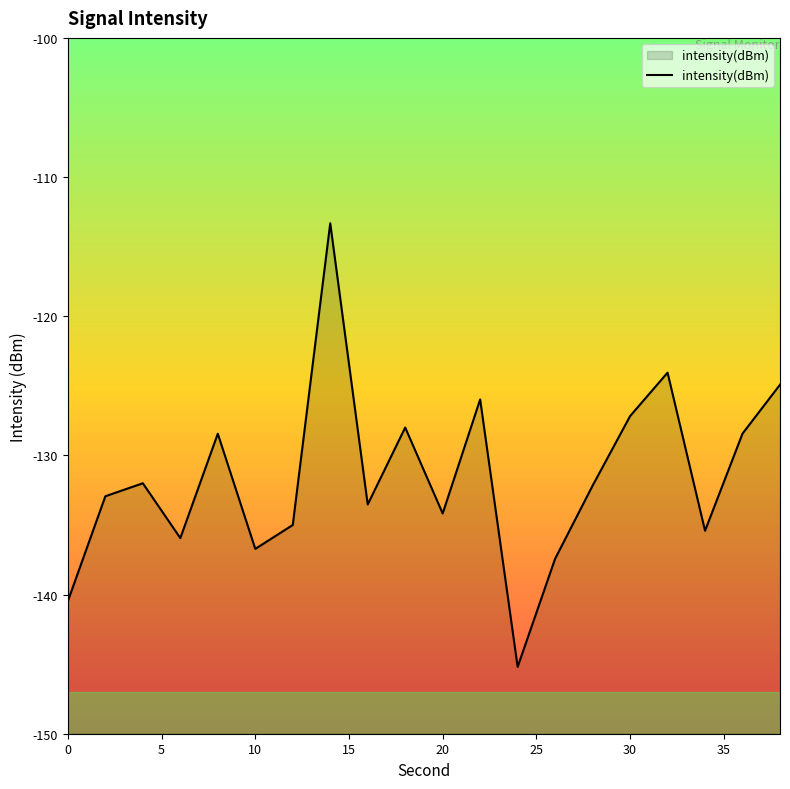

How many lines are shown in the chart?

1